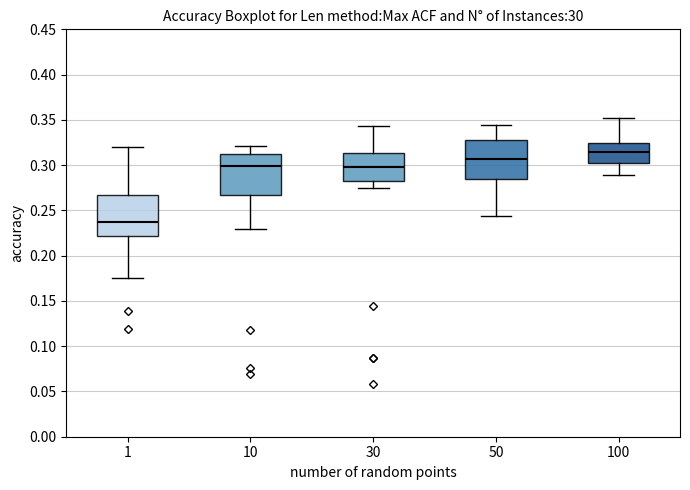

Which box's median line is the highest?

100